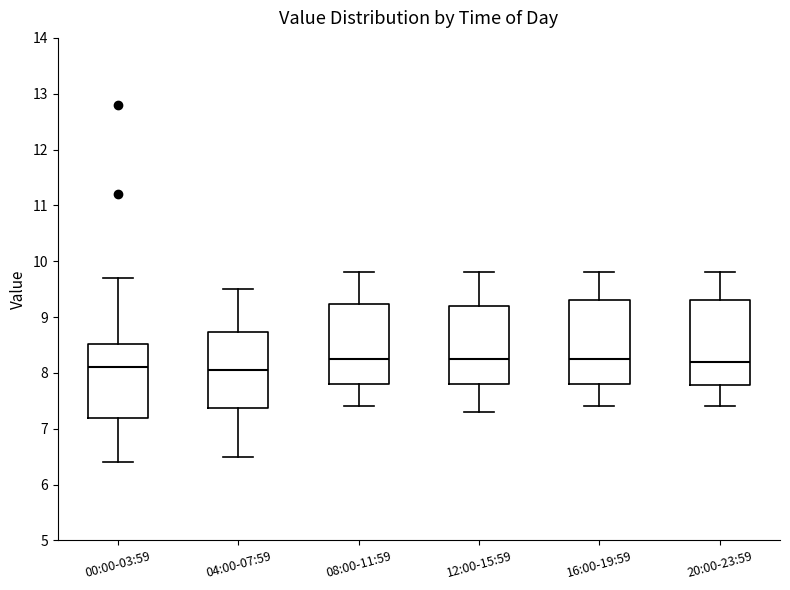

Reading left to right, transcribe this box plot: for each box, give where its median line is, the range the box spans, and where its two whiskers end, as read against the y-axis. The values are not printed on the chart, so give them approximately, as read against the axis.

00:00-03:59: median 8.1, box 7.2 to 8.5, whiskers 6.4 to 9.7
04:00-07:59: median 8.1, box 7.4 to 8.7, whiskers 6.5 to 9.5
08:00-11:59: median 8.3, box 7.8 to 9.2, whiskers 7.4 to 9.8
12:00-15:59: median 8.3, box 7.8 to 9.2, whiskers 7.3 to 9.8
16:00-19:59: median 8.3, box 7.8 to 9.3, whiskers 7.4 to 9.8
20:00-23:59: median 8.2, box 7.8 to 9.3, whiskers 7.4 to 9.8